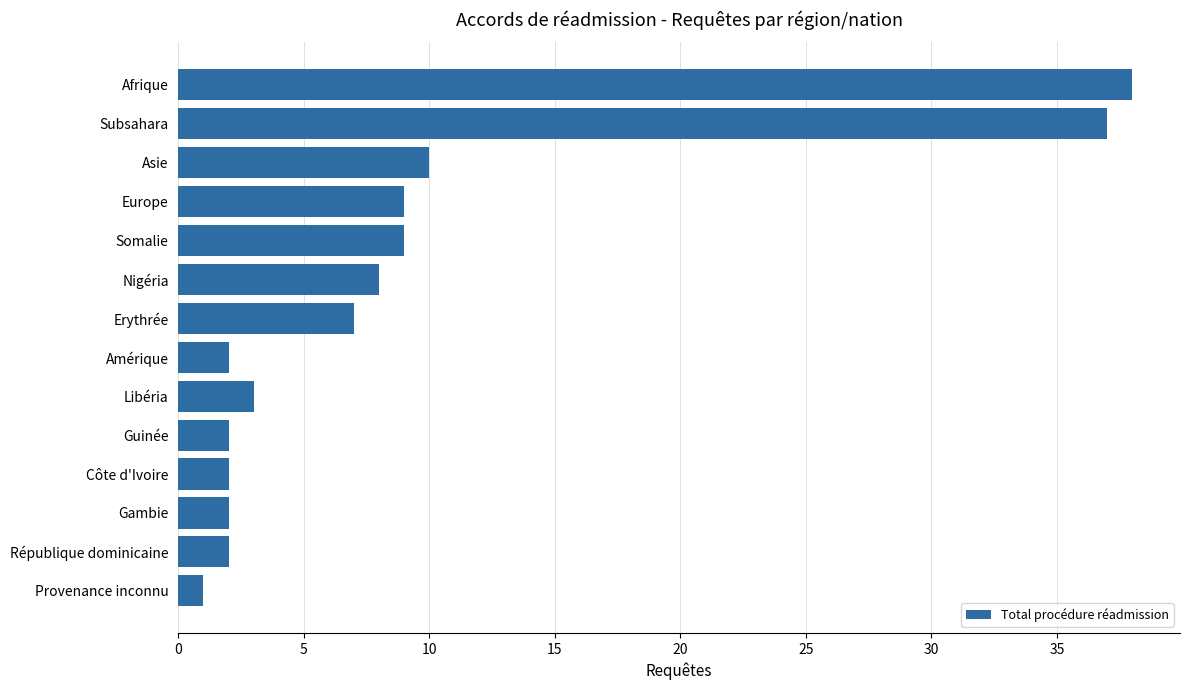

Where is the data nearest to the value 19?

Asie